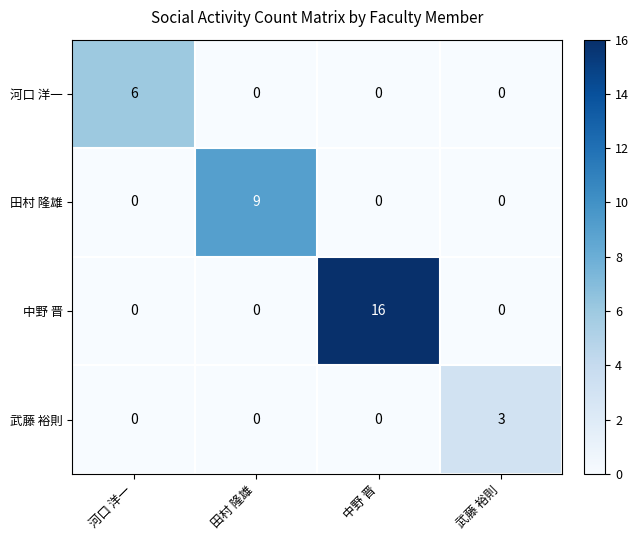

List the series in order of their peak value, lowest first.

武藤 裕則, 河口 洋一, 田村 隆雄, 中野 晋